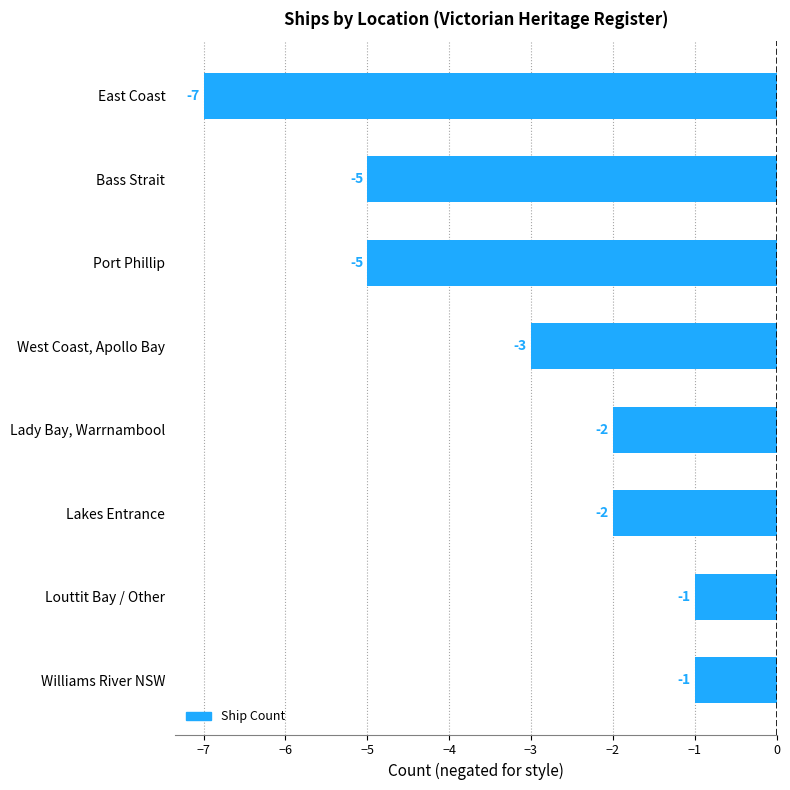

At which label is the value closest to -4?

Bass Strait